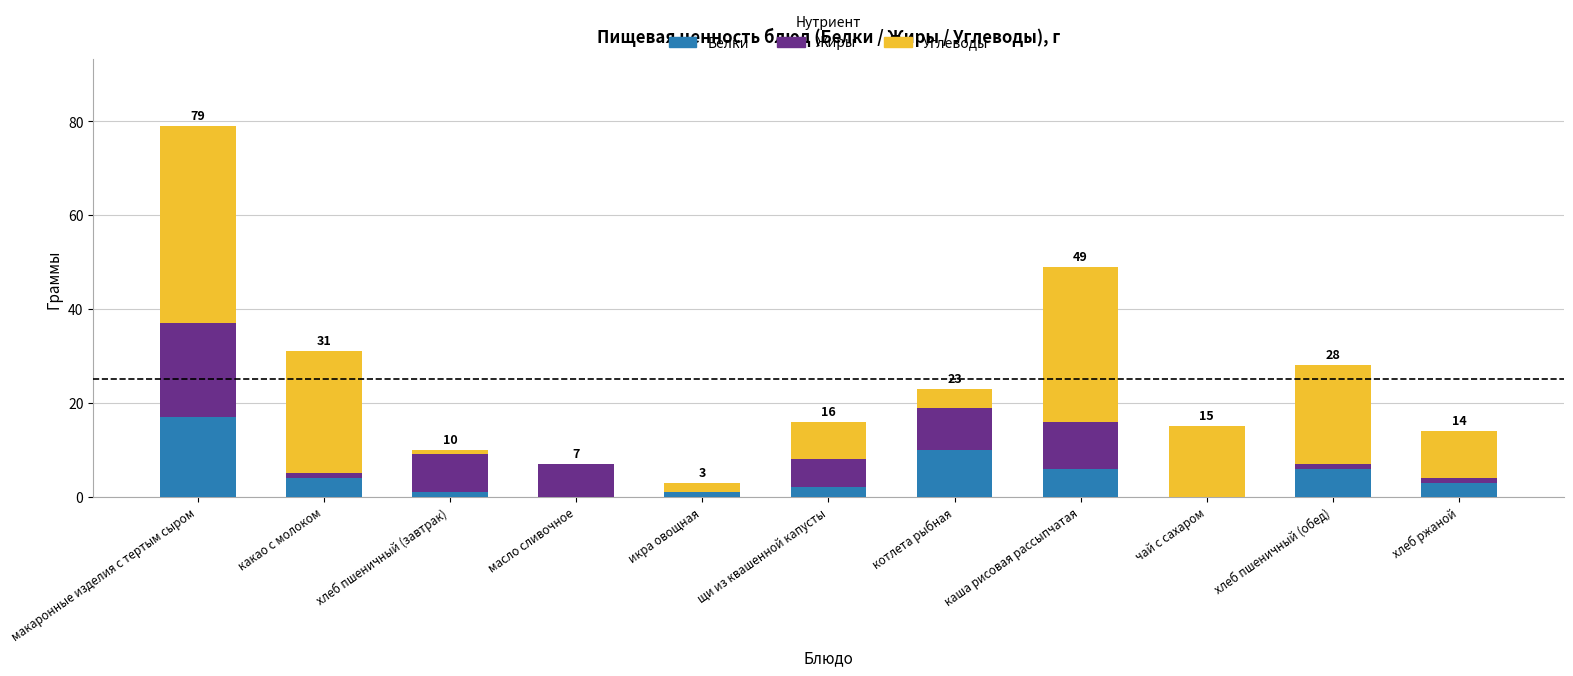

At which label does Белки reach its peak?

макаронные изделия с тертым сыром